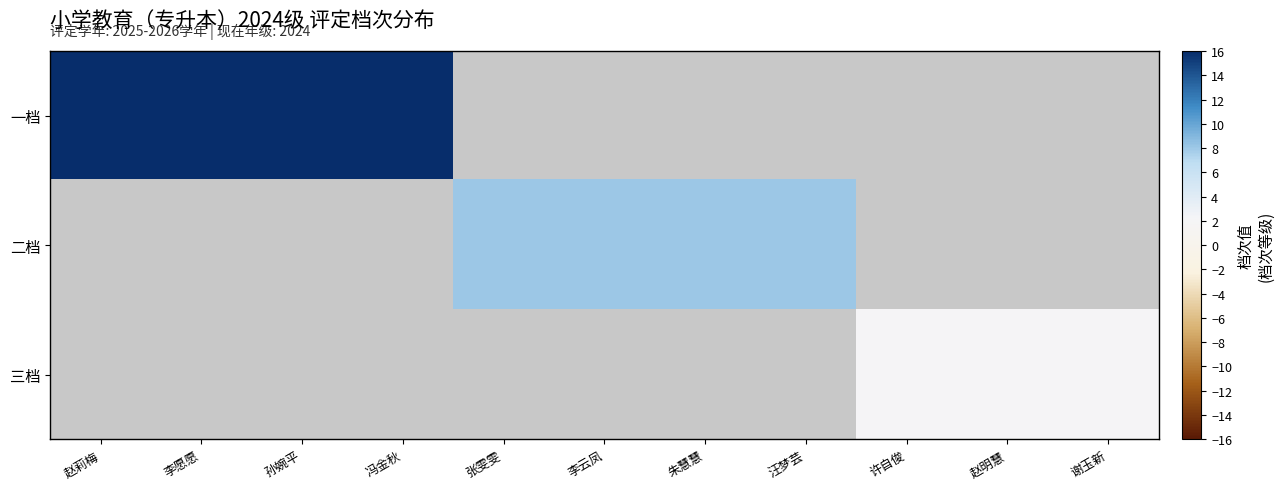

Which series changed the most between 李云凤 and 汪梦芸?

二档